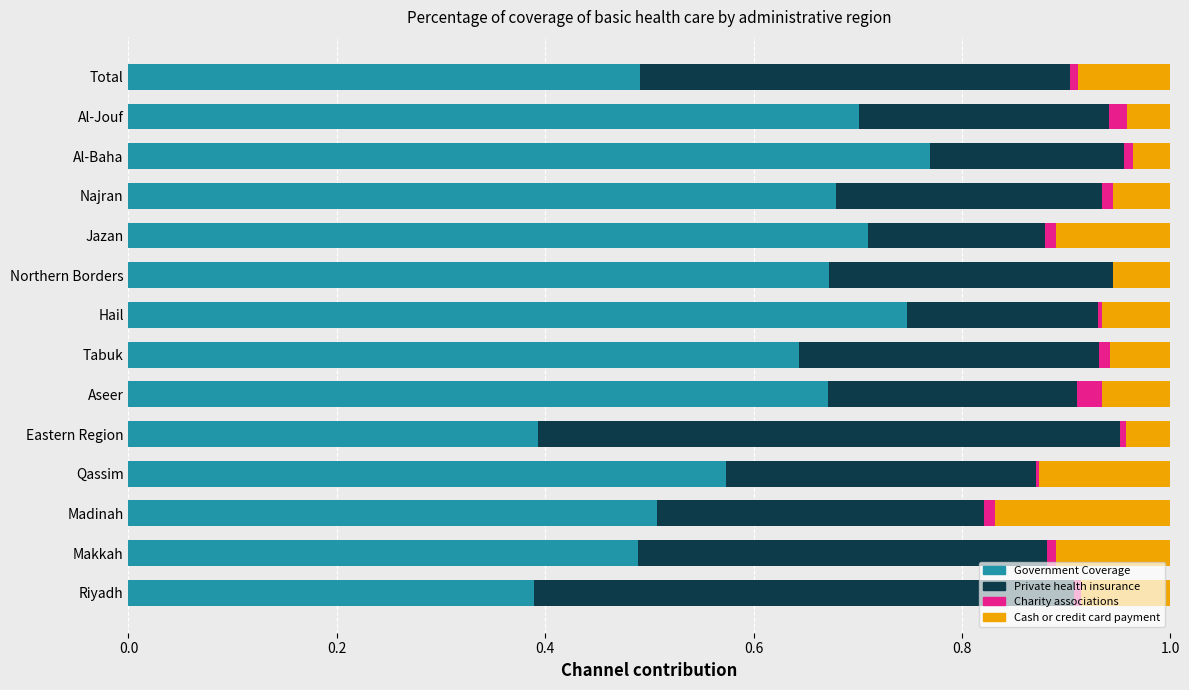

What is the total value across all series at Northern Borders?

1.0